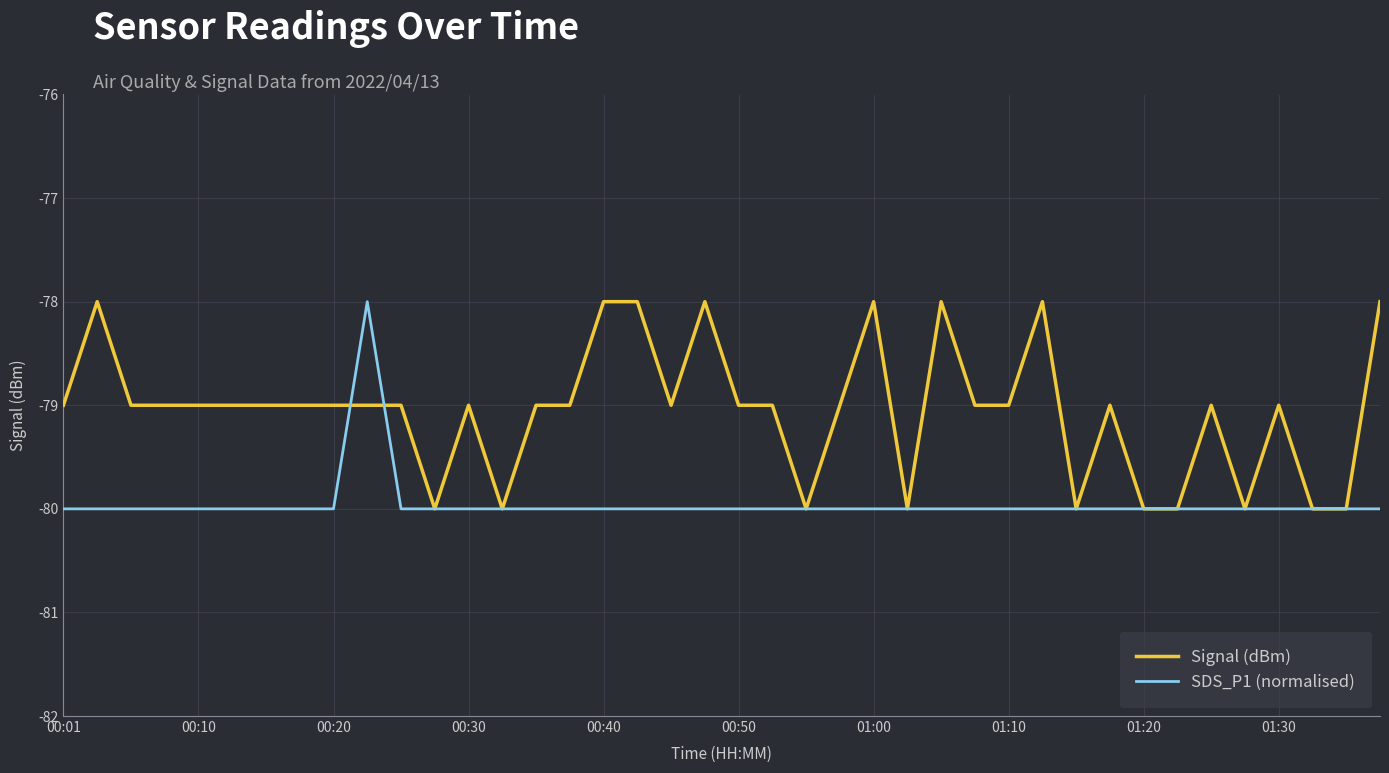

What is the minimum value for SDS_P1 (normalised)?

-80